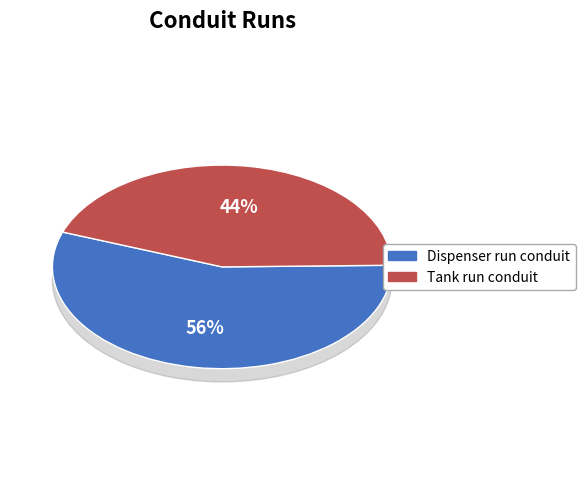

True or false: Tank run conduit accounts for 32% of the total.

False